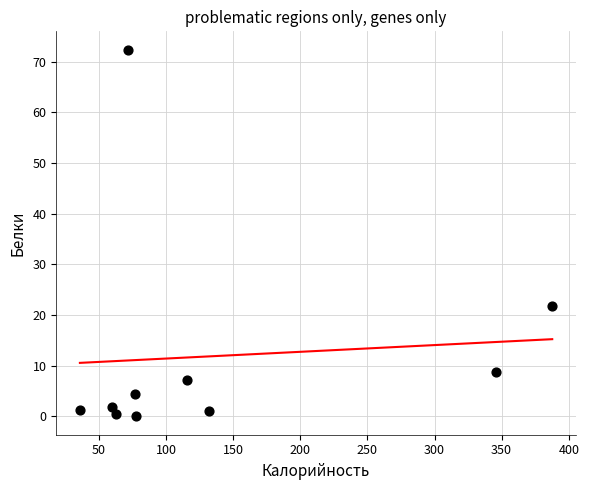

What is the average X value?

136.8